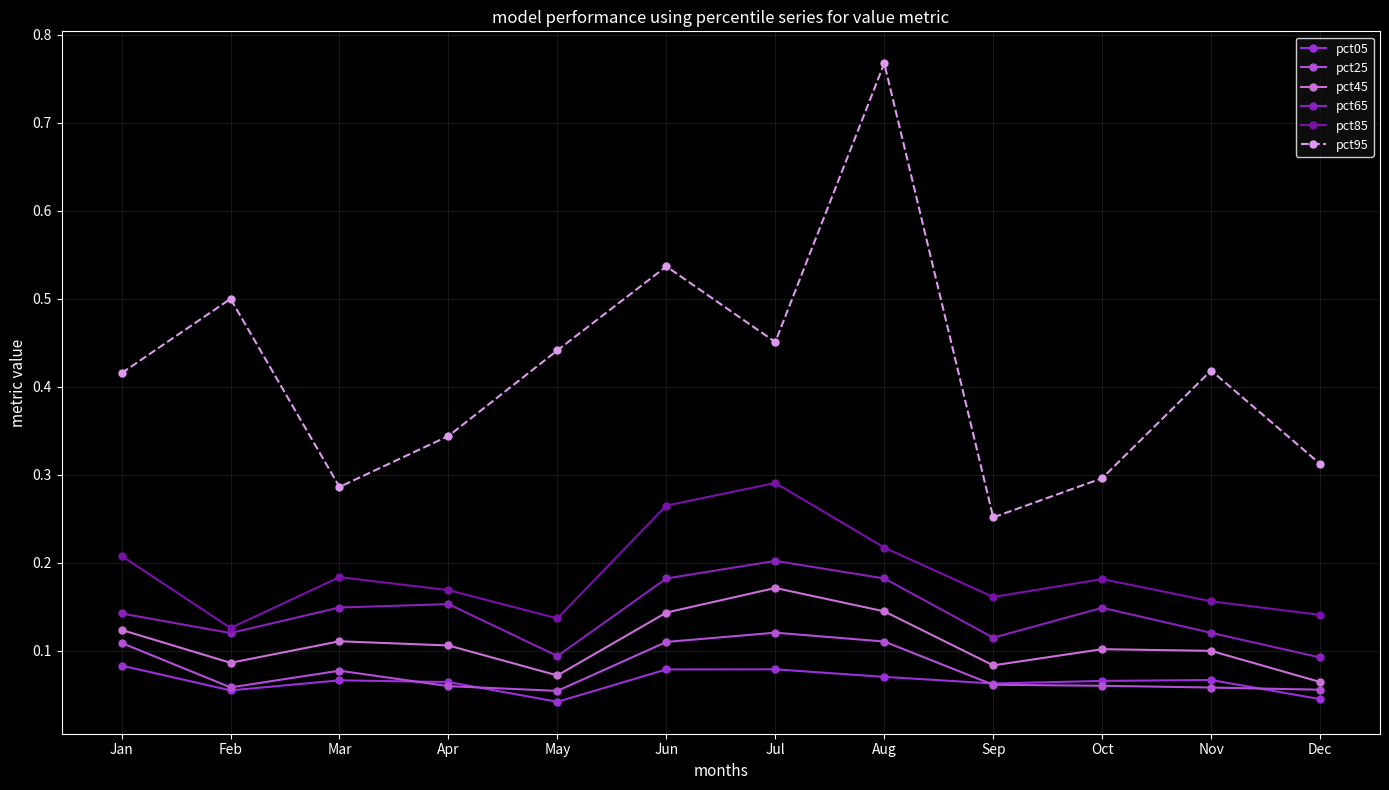

The value of pct95 at Dec is 0.3. True or false?

True